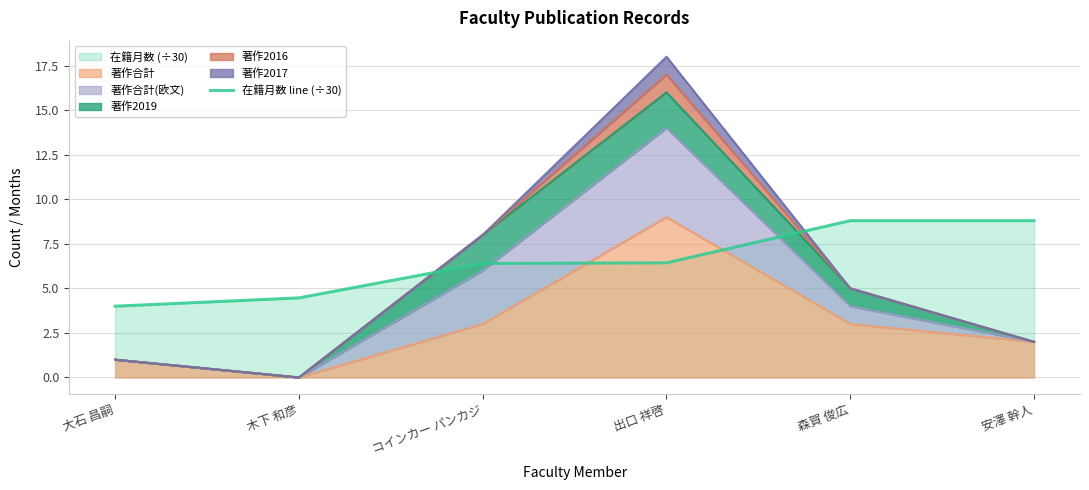

Reading right to left, list all the values displayed in this chart.

安澤 幹人=8.8	森賀 俊広=8.8	出口 祥啓=6.4	コインカー パンカジ=6.4	木下 和彦=4.5	大石 昌嗣=4.0